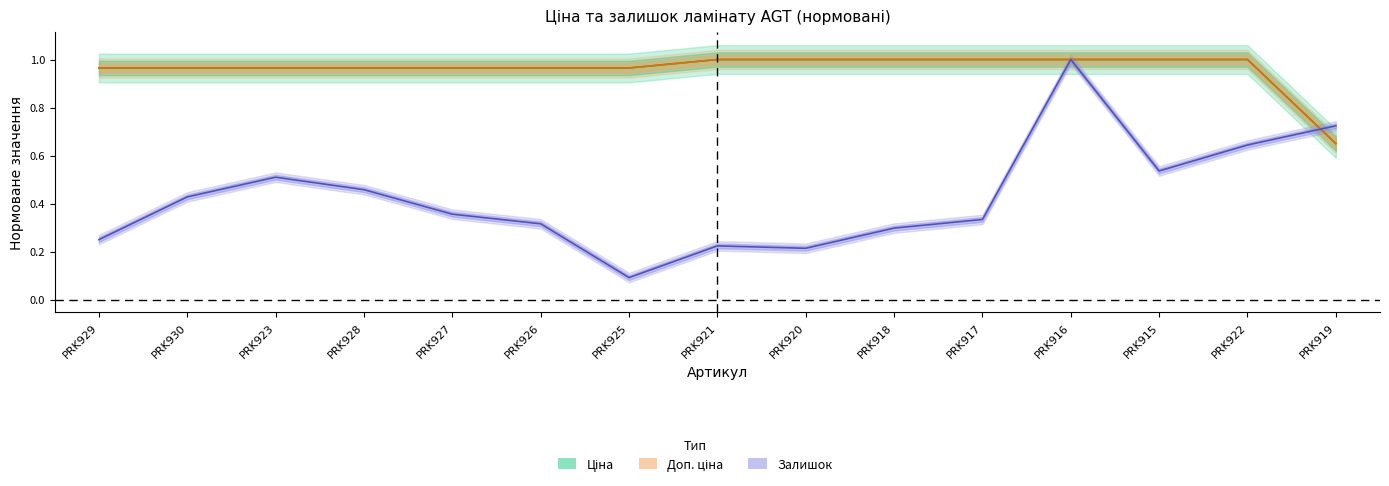

Reading left to right, transcribe all the data shown in this chart.

Ціна: 1.0	1.0	1.0	1.0	1.0	1.0	1.0	1.0	1.0	1.0	1.0	1.0	1.0	1.0	0.7
Доп. ціна: 1.0	1.0	1.0	1.0	1.0	1.0	1.0	1.0	1.0	1.0	1.0	1.0	1.0	1.0	0.6
Залишок: 0.2	0.4	0.5	0.5	0.4	0.3	0.1	0.2	0.2	0.3	0.3	1.0	0.5	0.6	0.7